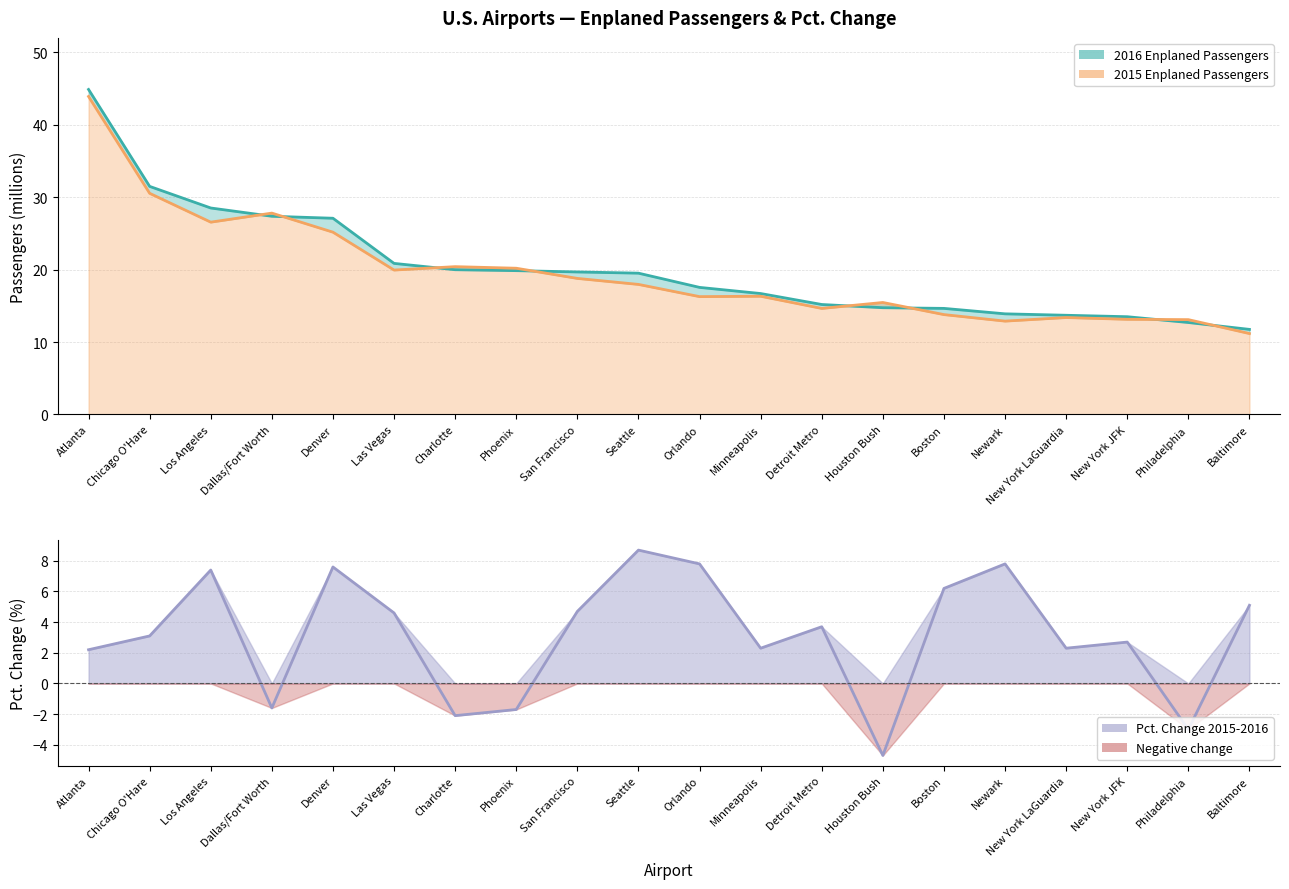

Reading left to right, extract all data points from this chart.

2016 Enplaned Passengers: 44.9	31.5	28.5	27.4	27.1	20.9	20.0	19.9	19.7	19.5	17.5	16.7	15.2	14.7	14.6	13.9	13.7	13.5	12.7	11.7
2015 Enplaned Passengers: 43.9	30.5	26.6	27.8	25.2	19.9	20.4	20.2	18.8	18.0	16.3	16.3	14.6	15.5	13.8	12.9	13.4	13.1	13.1	11.2
Pct. Change 2015-2016: 2.2	3.1	7.4	-1.6	7.6	4.6	-2.1	-1.7	4.7	8.7	7.8	2.3	3.7	-4.7	6.2	7.8	2.3	2.7	-3.0	5.1